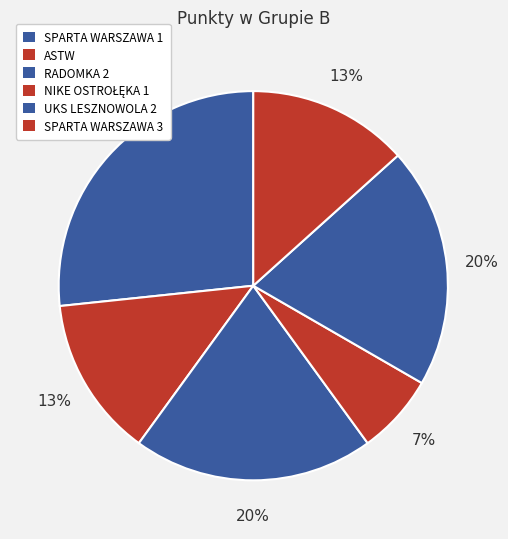

What is the smallest slice in the pie chart?

NIKE OSTROŁĘKA 1